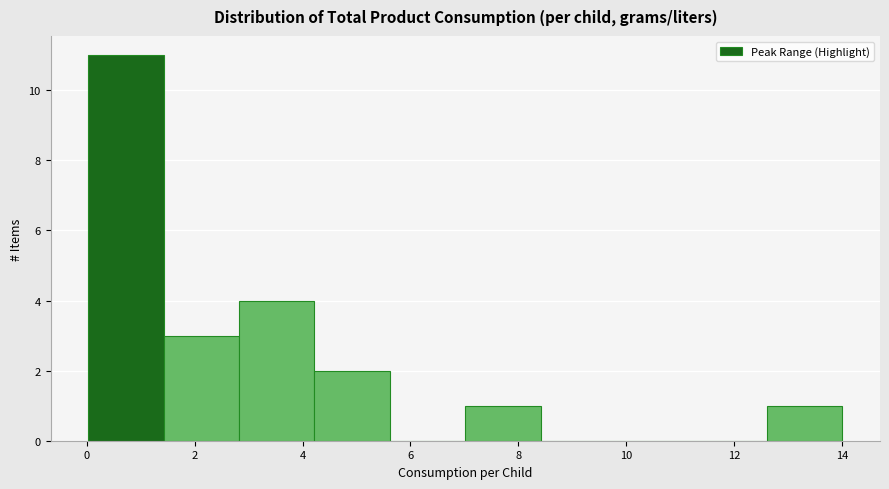

Reading left to right, transcribe this chart: for each bar, give the range it covers on the x-axis and its height. Neither the bar edges nor the heights are printed on the chart, so give them approximately, as read against the axes.

0.0 to 1.4: 11
1.4 to 2.8: 3
2.8 to 4.2: 4
4.2 to 5.6: 2
5.6 to 7.0: 0
7.0 to 8.4: 1
8.4 to 9.8: 0
9.8 to 11.2: 0
11.2 to 12.6: 0
12.6 to 14.0: 1